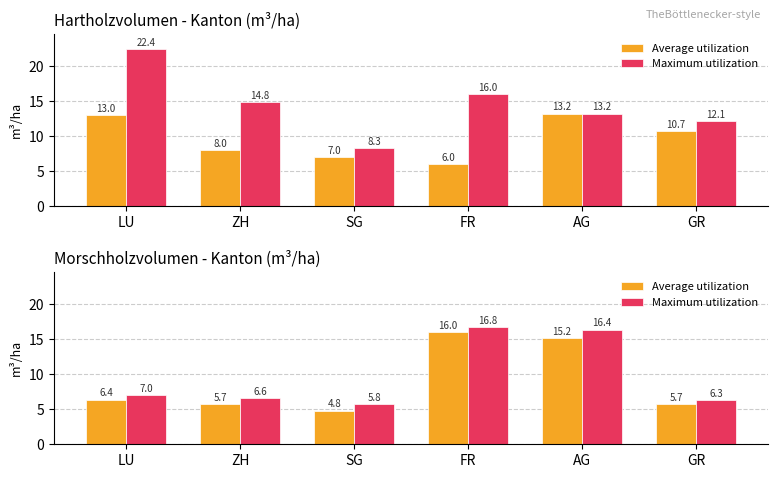

Between AG and GR, which series saw the biggest shift?

Maximum utilization